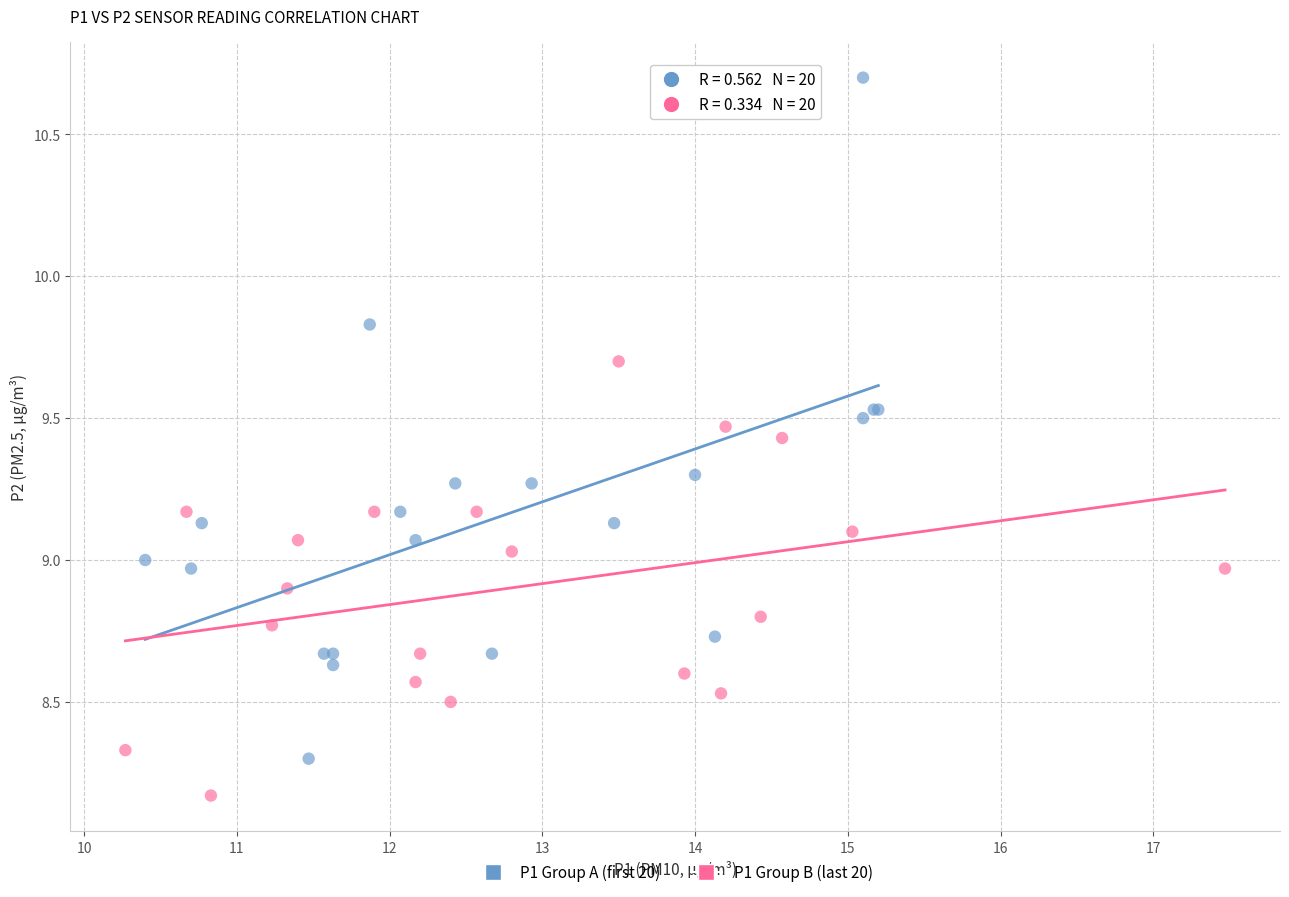

Which series reaches the maximum Y coordinate?

P1 Group A (first 20)